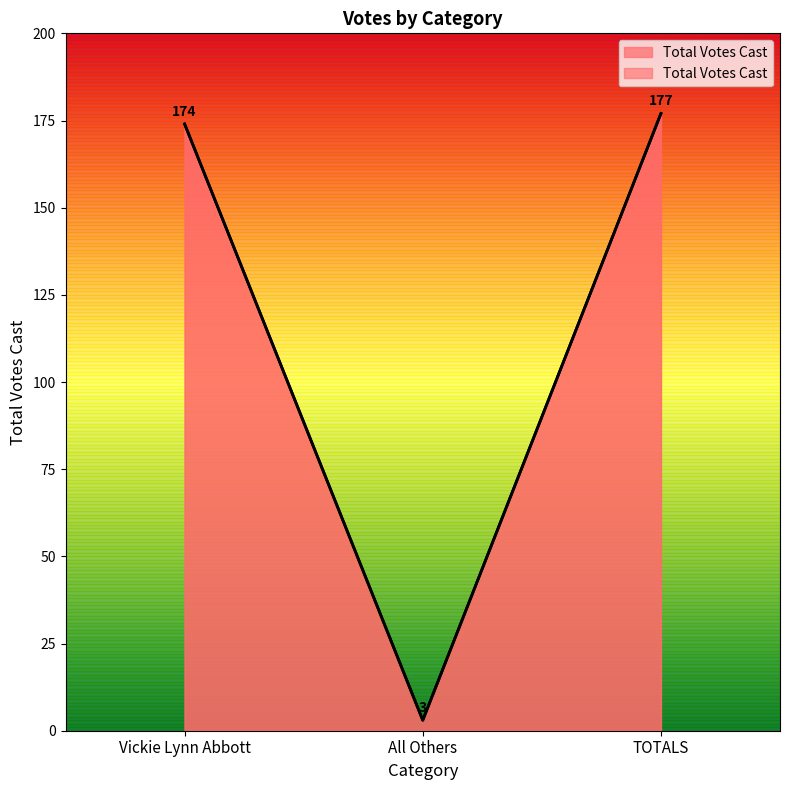

What is the value of the 2nd point from the left?

3